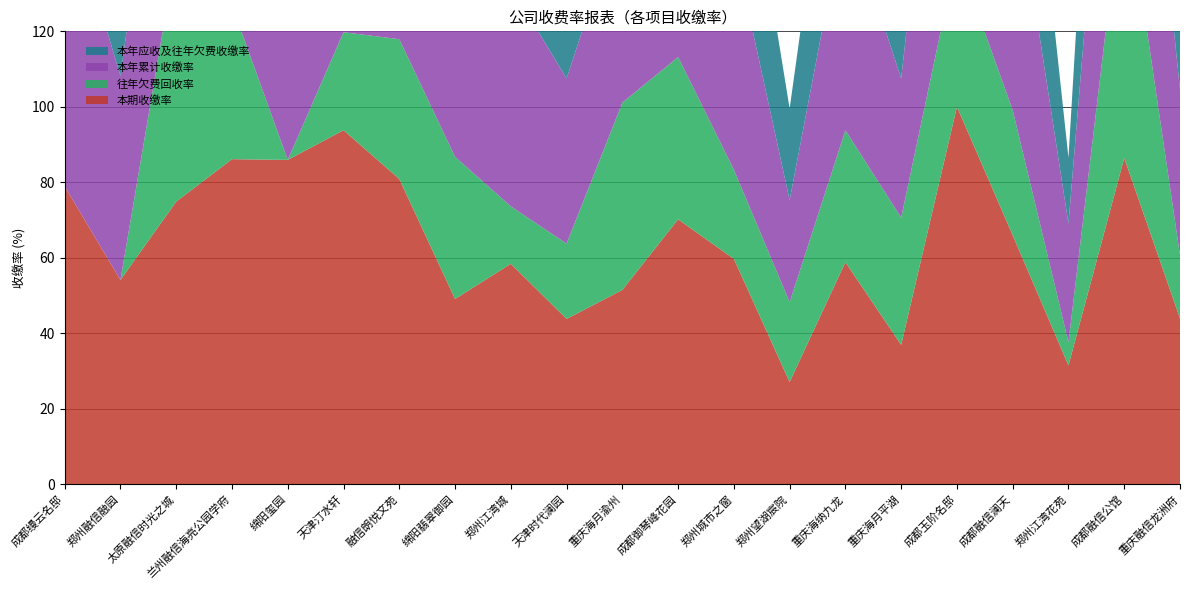

Reading left to right, list all the values displayed in this chart.

本期收缴率: 成都缦云名邸=78.9	郑州融信融园=54.1	太原融信时光之城=74.9	兰州融信海亮公园学府=86.1	绵阳玺园=85.9	天津汀水轩=93.8	融信朗悦文苑=80.9	绵阳翡翠御园=49.0	郑州江湾城=58.4	天津时代澜园=43.8	重庆海月渝州=51.5	成都御琴峰花园=70.2	郑州城市之窗=59.7	郑州望湖宸院=27.0	重庆海纳九龙=58.8	重庆海月平湖=36.9	成都玉阶名邸=100.0	成都融信澜天=65.9	郑州江湾花苑=31.4	成都融信公馆=86.4	重庆融信龙洲府=43.9
往年欠费回收率: 成都缦云名邸=0.0	郑州融信融园=0.0	太原融信时光之城=66.2	兰州融信海亮公园学府=40.8	绵阳玺园=0.0	天津汀水轩=26.0	融信朗悦文苑=37.1	绵阳翡翠御园=37.7	郑州江湾城=15.2	天津时代澜园=19.9	重庆海月渝州=49.6	成都御琴峰花园=43.0	郑州城市之窗=23.6	郑州望湖宸院=21.2	重庆海纳九龙=35.0	重庆海月平湖=33.7	成都玉阶名邸=40.3	成都融信澜天=33.2	郑州江湾花苑=6.2	成都融信公馆=74.8	重庆融信龙洲府=16.8
本年累计收缴率: 成都缦云名邸=78.9	郑州融信融园=54.1	太原融信时光之城=74.9	兰州融信海亮公园学府=86.1	绵阳玺园=85.9	天津汀水轩=93.8	融信朗悦文苑=80.9	绵阳翡翠御园=49.0	郑州江湾城=58.4	天津时代澜园=43.8	重庆海月渝州=51.5	成都御琴峰花园=70.2	郑州城市之窗=59.7	郑州望湖宸院=27.0	重庆海纳九龙=58.8	重庆海月平湖=36.9	成都玉阶名邸=100.0	成都融信澜天=65.9	郑州江湾花苑=31.4	成都融信公馆=86.4	重庆融信龙洲府=43.9
本年应收及往年欠费收缴率: 成都缦云名邸=78.9	郑州融信融园=54.1	太原融信时光之城=74.3	兰州融信海亮公园学府=82.1	绵阳玺园=85.9	天津汀水轩=92.0	融信朗悦文苑=74.5	绵阳翡翠御园=47.0	郑州江湾城=54.6	天津时代澜园=36.7	重庆海月渝州=51.0	成都御琴峰花园=66.1	郑州城市之窗=47.6	郑州望湖宸院=24.3	重庆海纳九龙=53.1	重庆海月平湖=35.5	成都玉阶名邸=40.4	成都融信澜天=58.9	郑州江湾花苑=17.5	成都融信公馆=85.6	重庆融信龙洲府=32.4